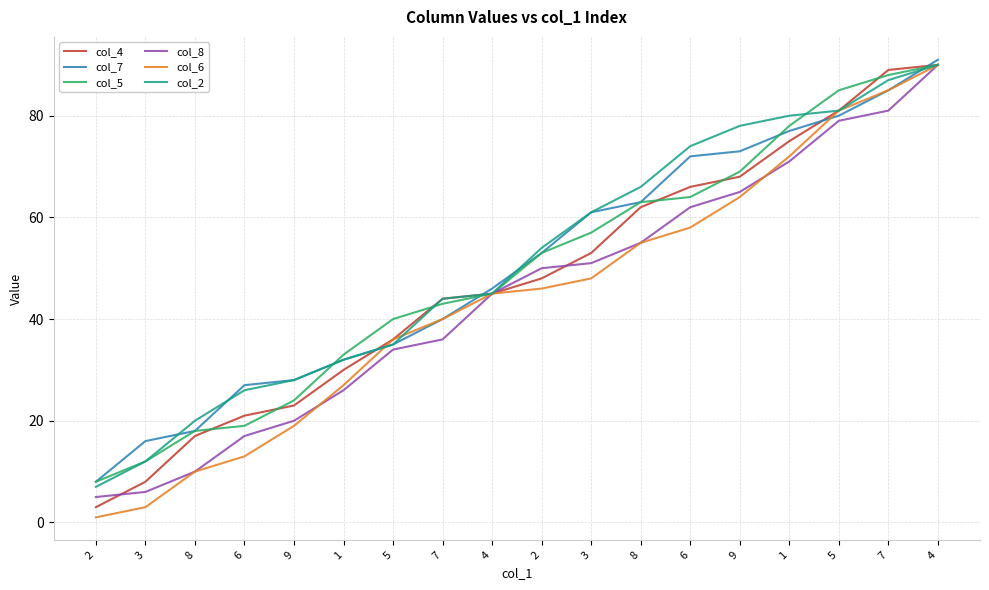

Is it true that col_2 equals 63 at 4?

False